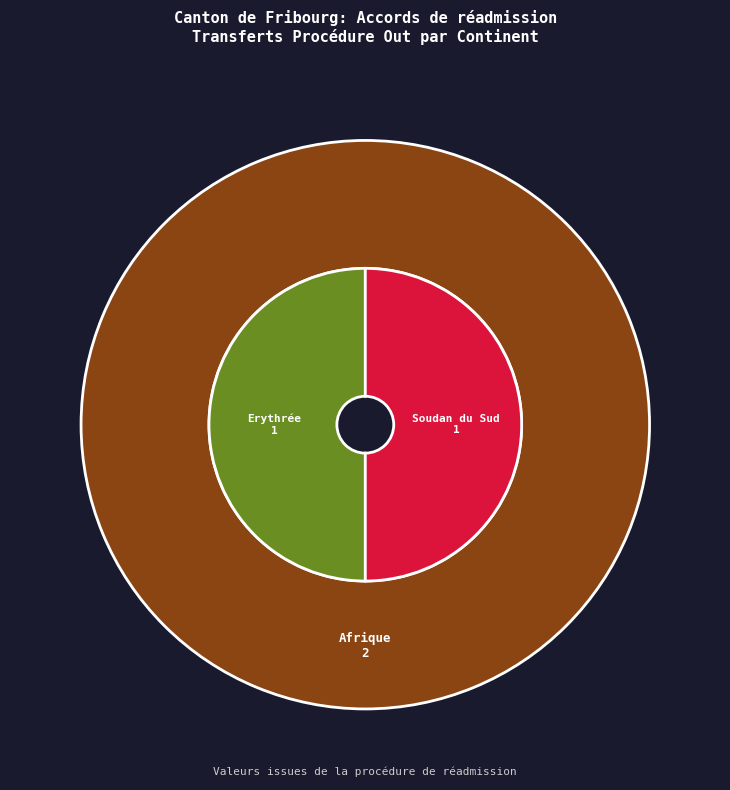

Is it true that Afrique is 50% of the pie?

True